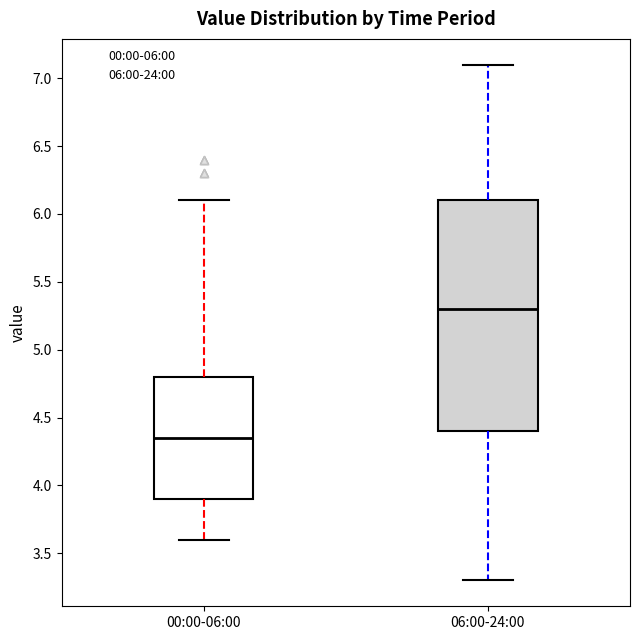

Which box's median line is the lowest?

00:00-06:00